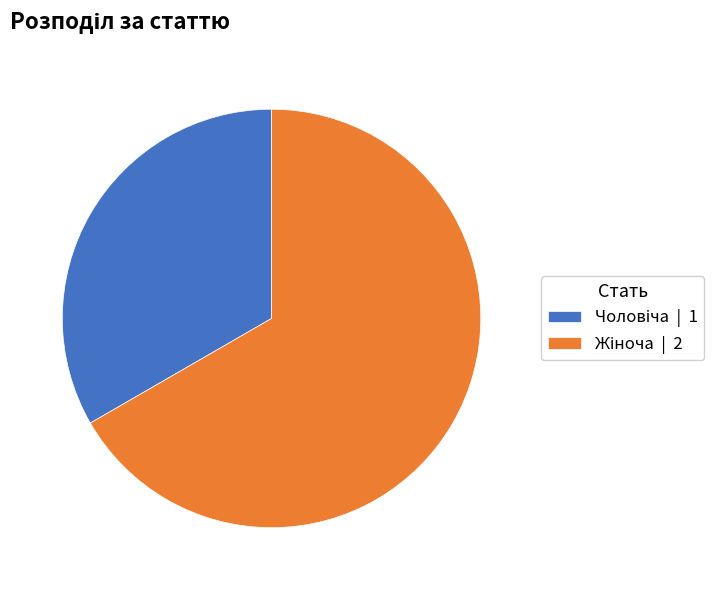

Is there any slice that represents more than half of the pie?

Yes